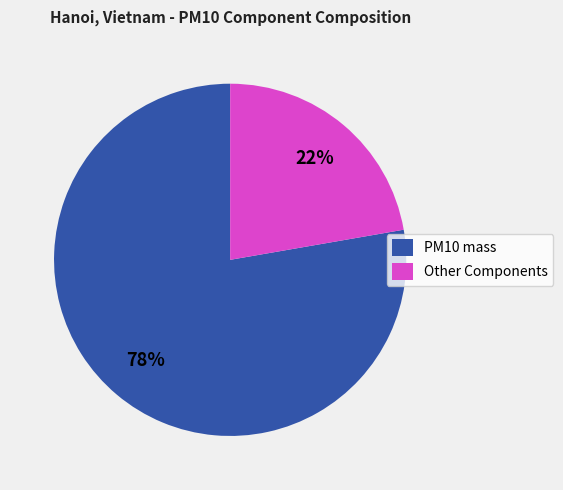

Is the sum of PM10 mass and Other Components greater than half?

Yes